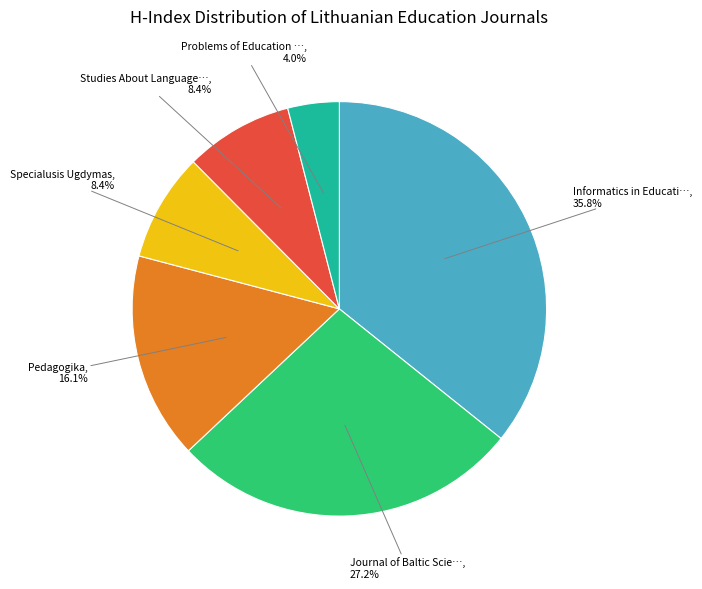

Does any single category account for the majority?

No